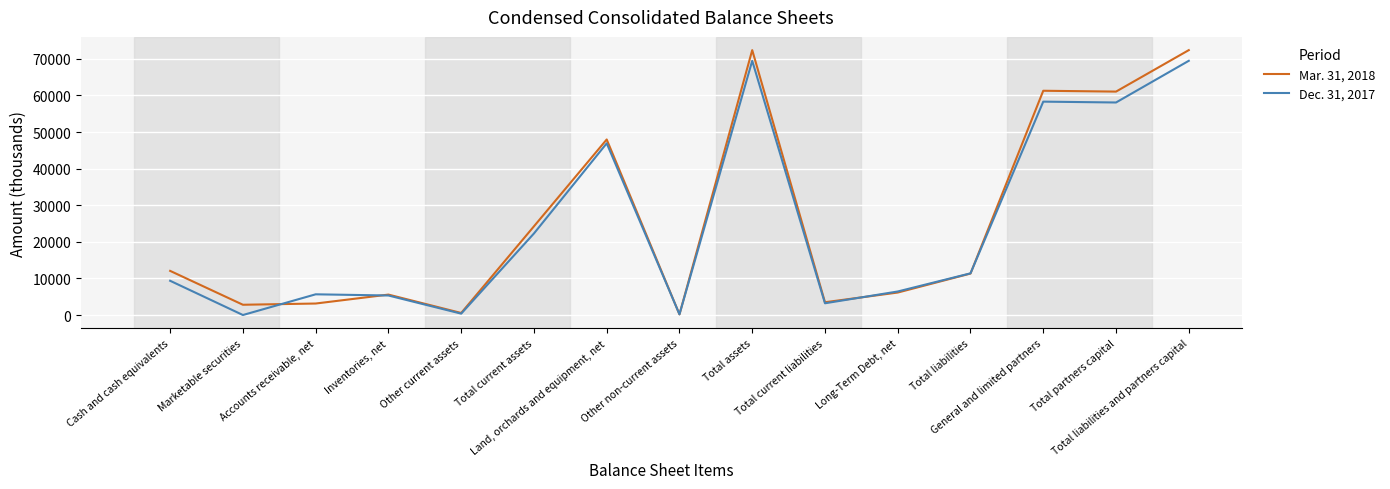

What is the spread (max minus min) of values at Inventories, net?

246